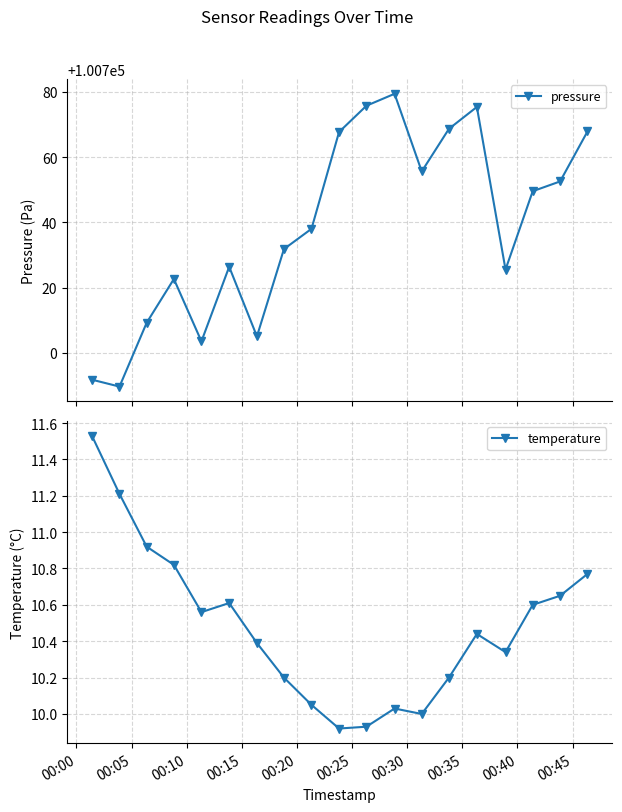

What is the value of the pressure point at the 12th from the left?

100779.4